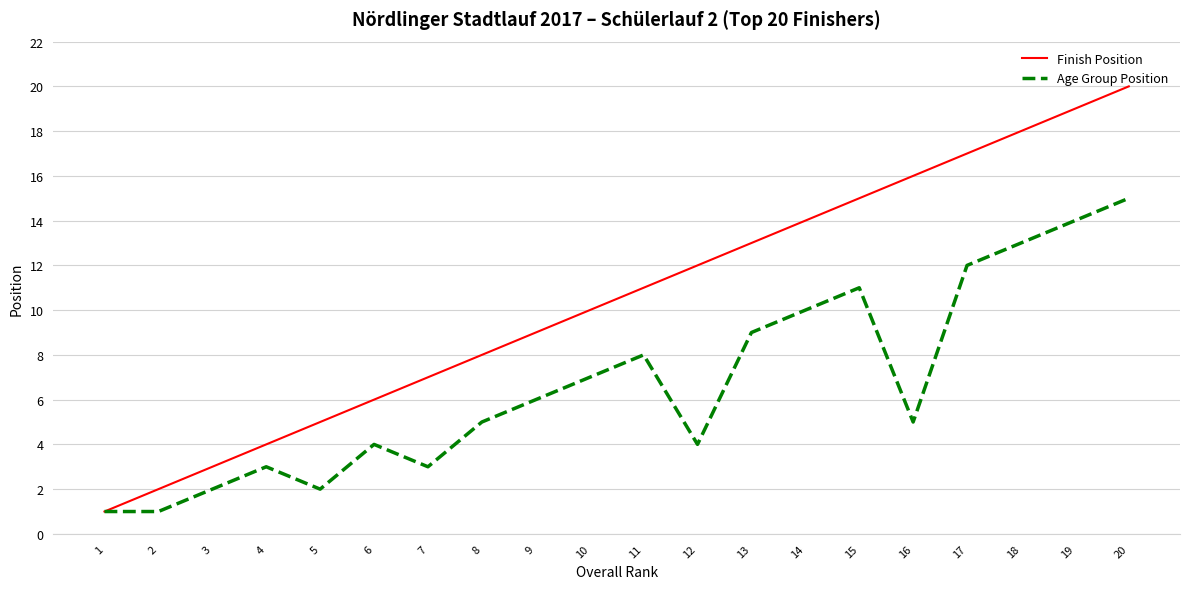

Which series changed the most between 1 and 20?

Finish Position